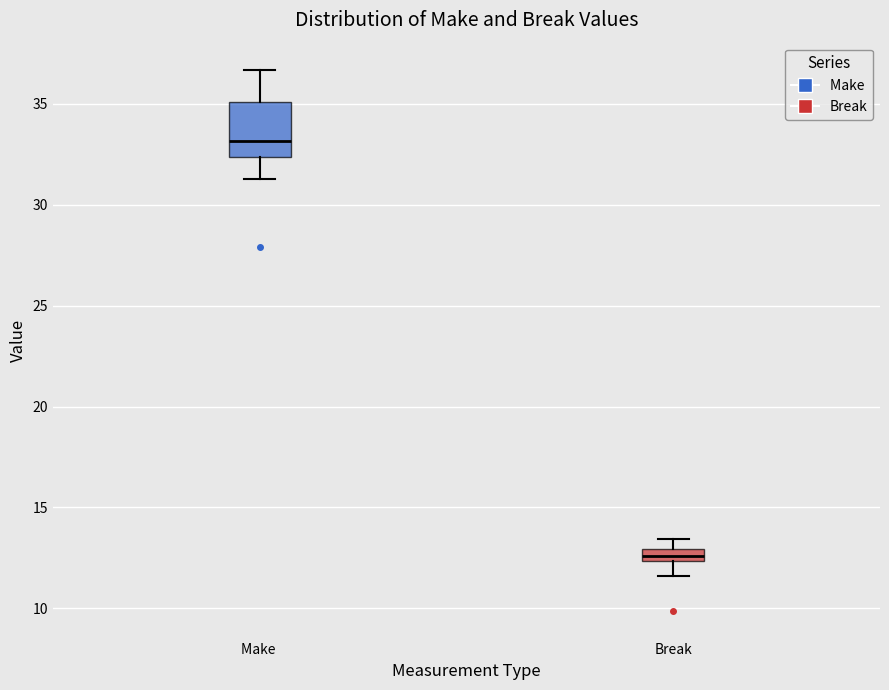

Comparing the boxes themselves (not the whiskers), which one is the tallest?

Make